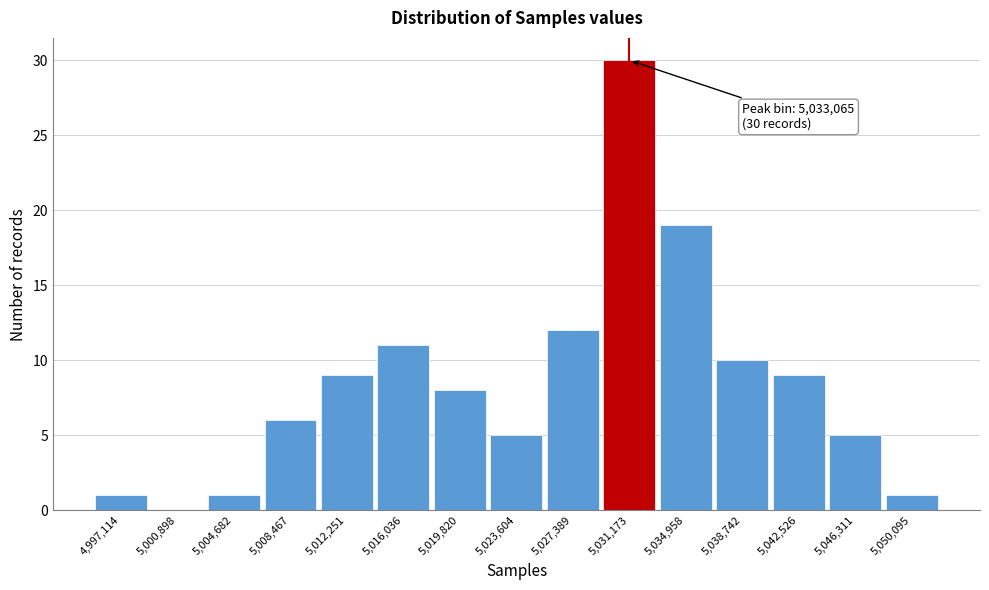

Reading right to left, what are all the values shown in this chart?

5,050,095=1	5,046,311=5	5,042,526=9	5,038,742=10	5,034,958=19	5,031,173=30	5,027,389=12	5,023,604=5	5,019,820=8	5,016,036=11	5,012,251=9	5,008,467=6	5,004,682=1	5,000,898=0	4,997,114=1